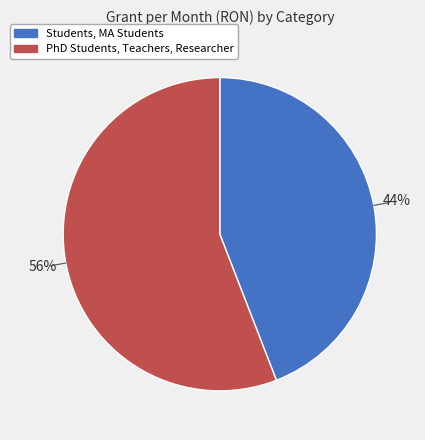

Which has a higher value, PhD Students, Teachers, Researcher or Students, MA Students?

PhD Students, Teachers, Researcher